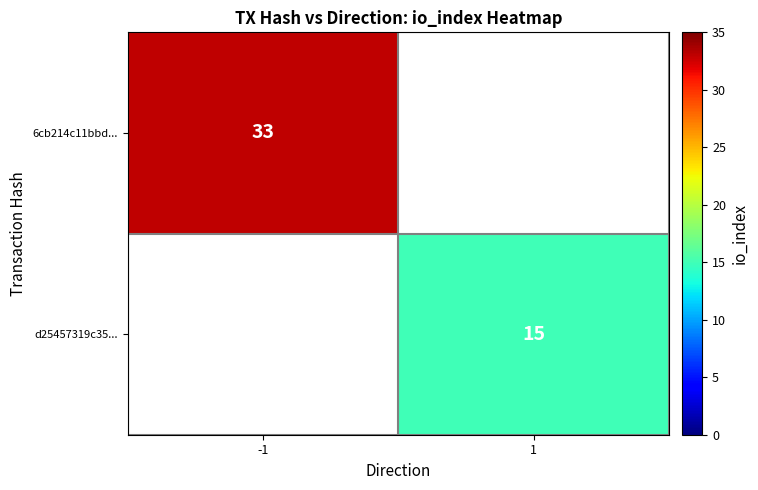

Is it true that 6cb214c11bbd... equals 33 at -1?

True